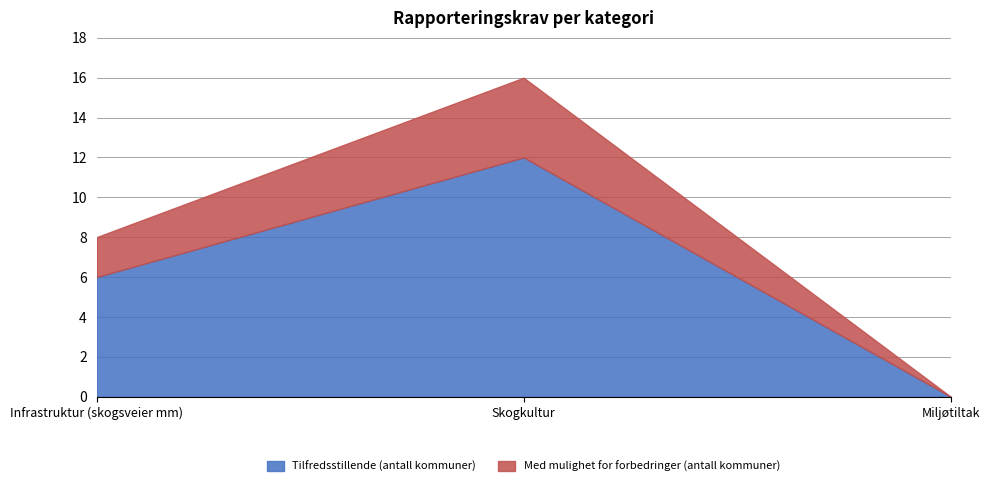

Does the chart display data point markers on the line(s)?

No